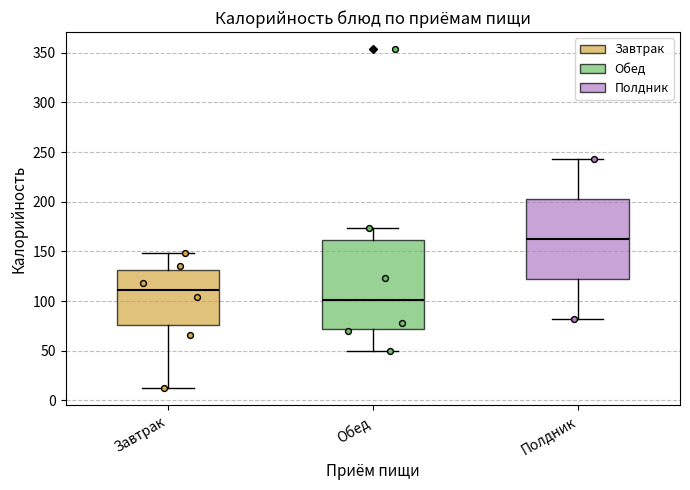

Which box's median line is the highest?

Полдник